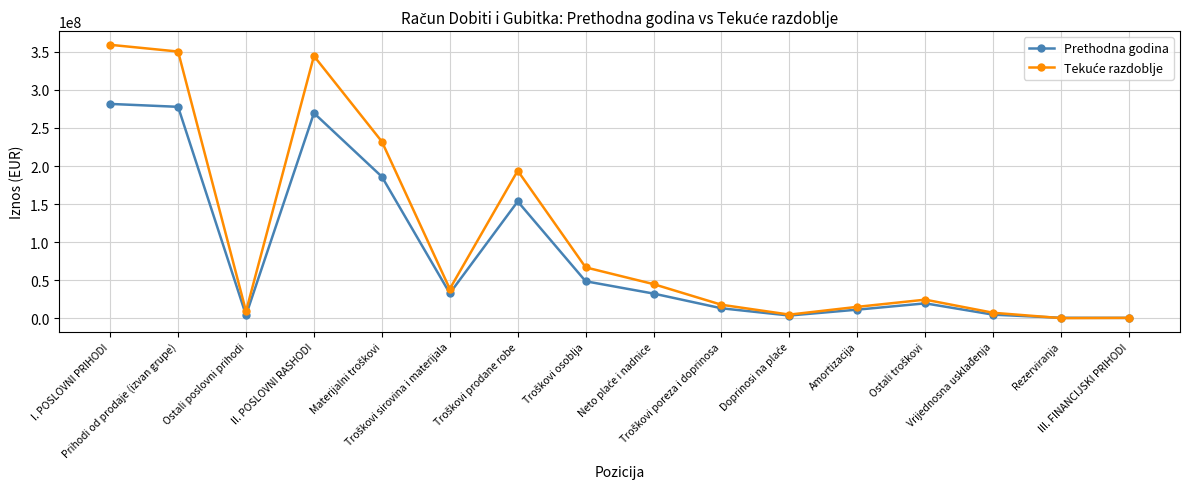

What is the greatest value displayed?

359431968